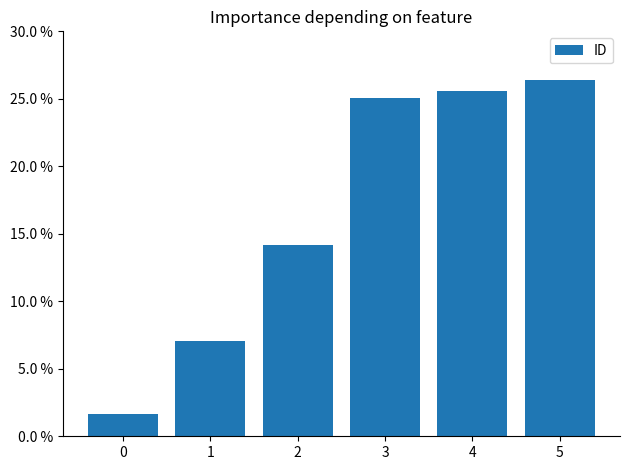

Rank the categories by value from lowest to highest.

0, 1, 2, 3, 4, 5